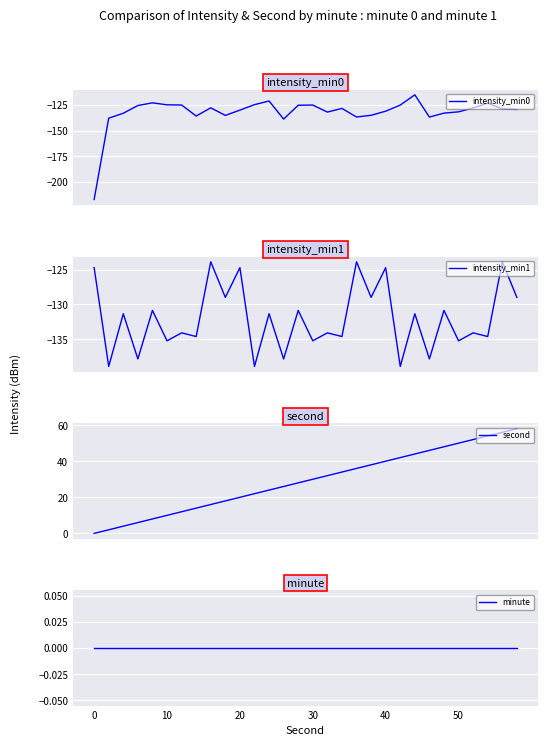

Reading left to right, transcribe all the data shown in this chart.

intensity_min0: -217.0	-137.8	-133.0	-125.5	-122.9	-124.8	-125.0	-135.7	-127.7	-135.1	-130.0	-124.6	-121.1	-138.7	-125.2	-125.0	-131.9	-128.3	-136.7	-135.0	-131.0	-125.1	-115.1	-136.7	-132.9	-131.6	-127.9	-123.2	-128.8	-129.2
intensity_min1: -124.7	-138.9	-131.3	-137.8	-130.9	-135.2	-134.1	-134.6	-123.9	-129.0	-124.7	-138.9	-131.3	-137.8	-130.9	-135.2	-134.1	-134.6	-123.9	-129.0	-124.7	-138.9	-131.3	-137.8	-130.9	-135.2	-134.1	-134.6	-123.9	-129.0
second: 0.0	2.0	4.0	6.0	8.0	10.0	12.0	14.0	16.0	18.0	20.0	22.0	24.0	26.0	28.0	30.0	32.0	34.0	36.0	38.0	40.0	42.0	44.0	46.0	48.0	50.0	52.0	54.0	56.0	58.0
minute: 0.0	0.0	0.0	0.0	0.0	0.0	0.0	0.0	0.0	0.0	0.0	0.0	0.0	0.0	0.0	0.0	0.0	0.0	0.0	0.0	0.0	0.0	0.0	0.0	0.0	0.0	0.0	0.0	0.0	0.0